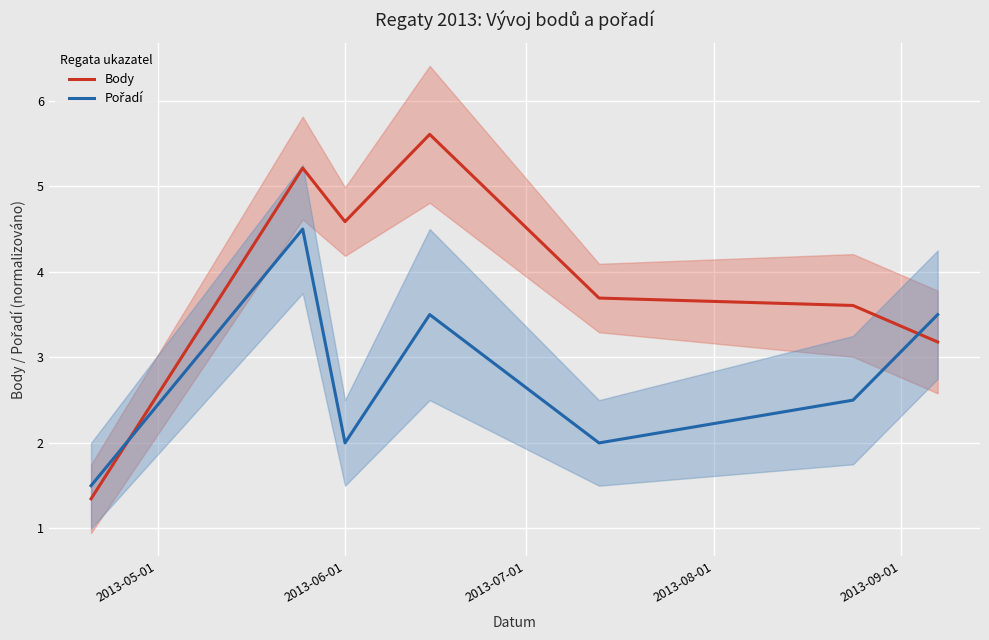

What is the difference between the maximum and minimum values in the Body series?

4.3